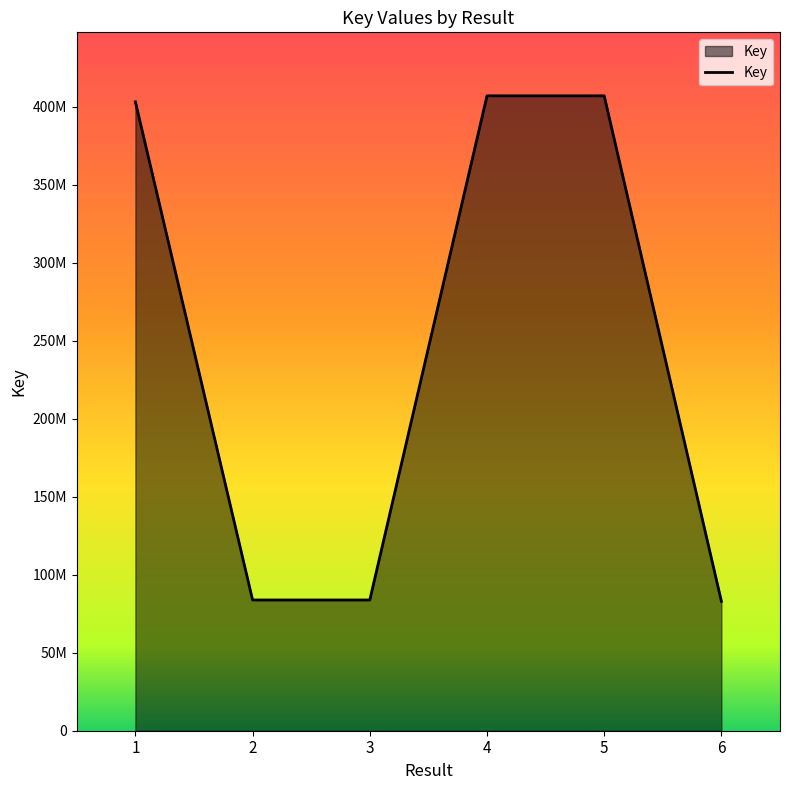

Reading left to right, extract all data points from this chart.

403303710	83843988	83844234	407148382	407148342	82945372